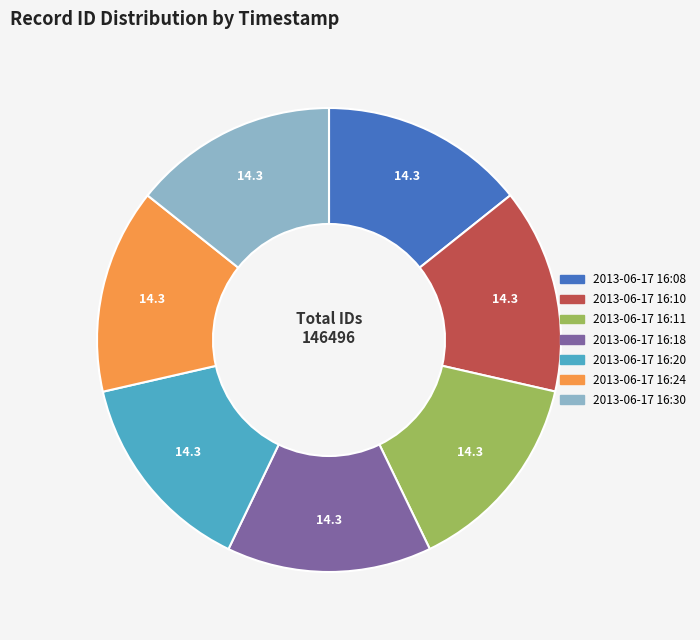

Is there a majority slice in this chart?

No